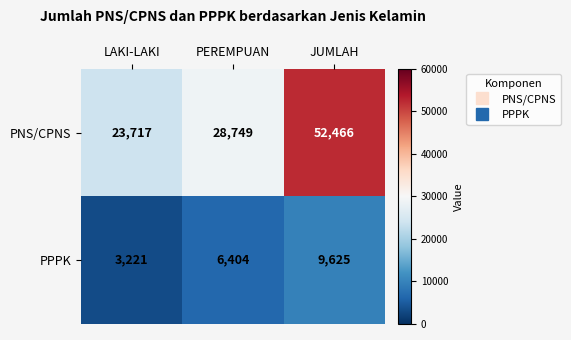

What value does the PNS/CPNS series have at PEREMPUAN, to the nearest 100?

28700